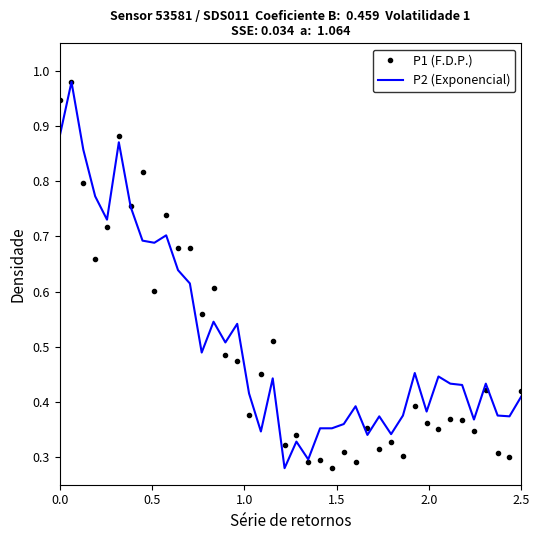

What are all the series names shown in the legend?

P1 (F.D.P.), P2 (Exponencial)